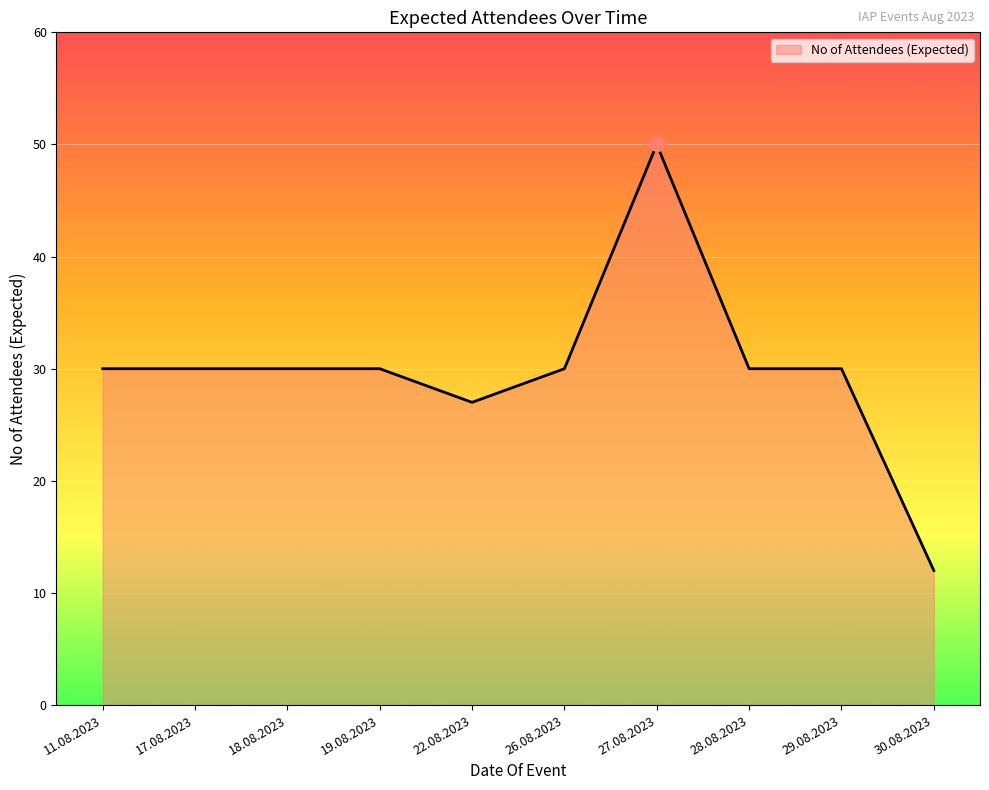

What position from the right is 18.08.2023?

8